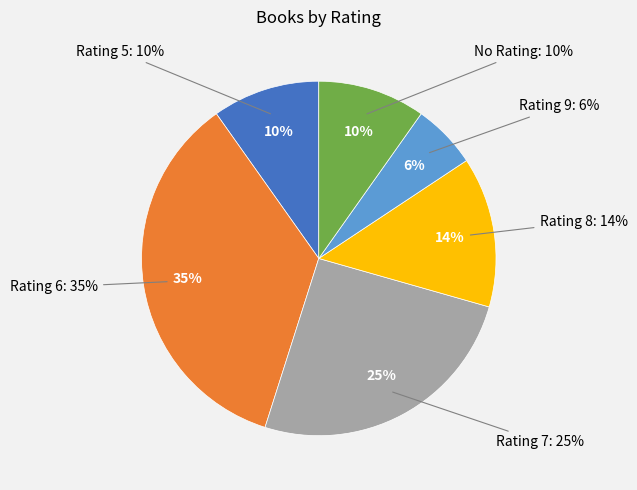

Which has a higher value, 7 or 5?

7